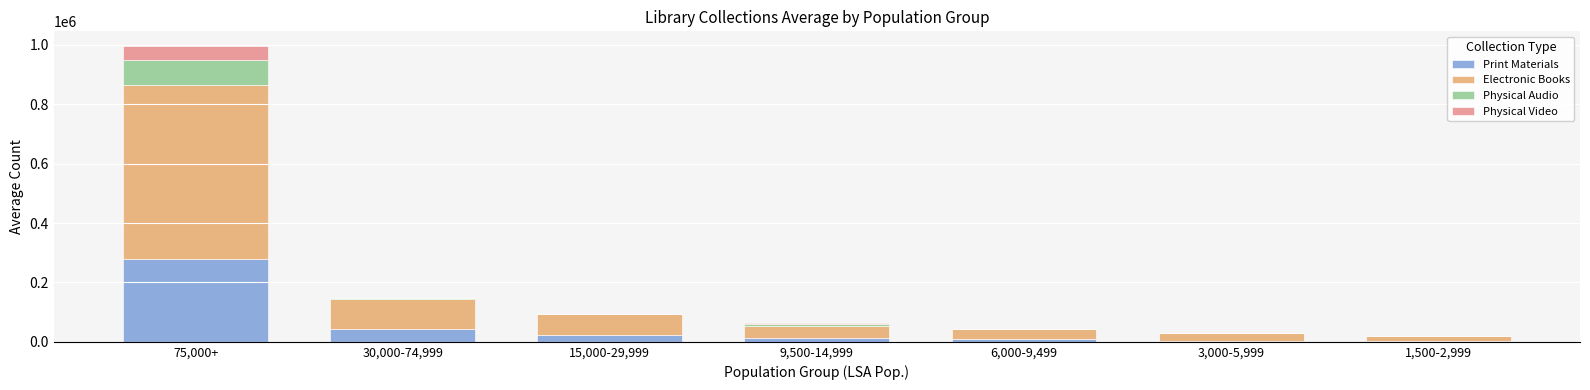

At which label does Print Materials reach its peak?

75,000+